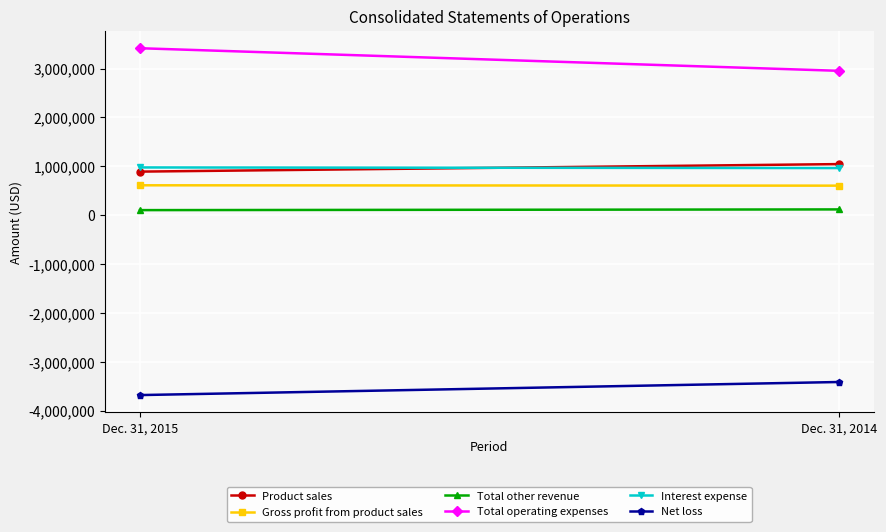

Reading left to right, what are all the values shown in this chart?

Product sales: Dec. 31, 2015=891472	Dec. 31, 2014=1045080
Gross profit from product sales: Dec. 31, 2015=611785	Dec. 31, 2014=604412
Total other revenue: Dec. 31, 2015=104052	Dec. 31, 2014=118558
Total operating expenses: Dec. 31, 2015=3414557	Dec. 31, 2014=2952753
Interest expense: Dec. 31, 2015=976774	Dec. 31, 2014=964070
Net loss: Dec. 31, 2015=-3678082	Dec. 31, 2014=-3410899